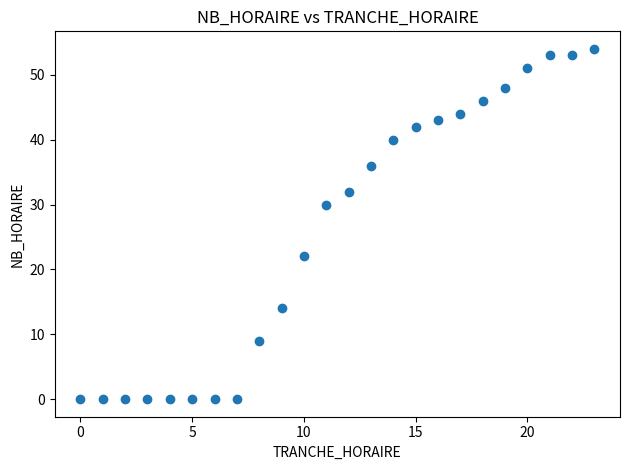

What is the range of Y values (max minus min)?

54